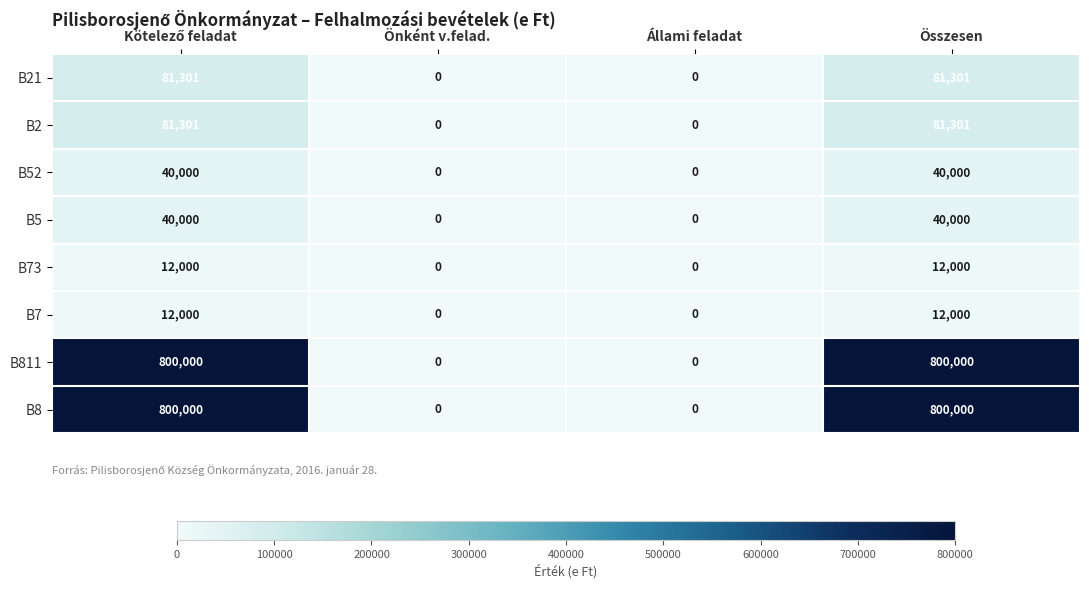

What is the difference between the highest and lowest values at Összesen?

788000